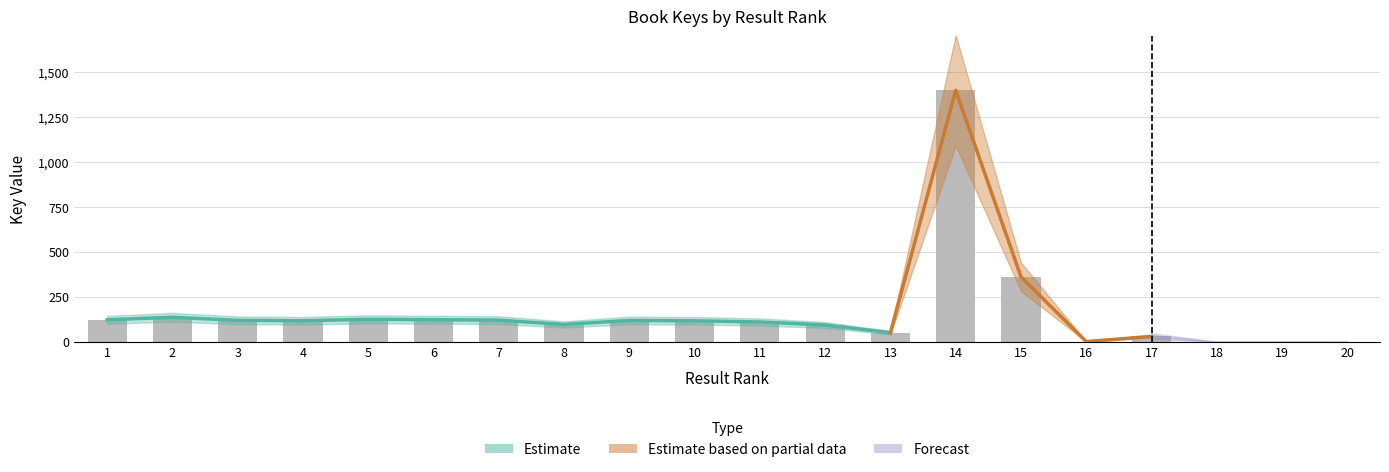

What is the sum of all values?

3248.0